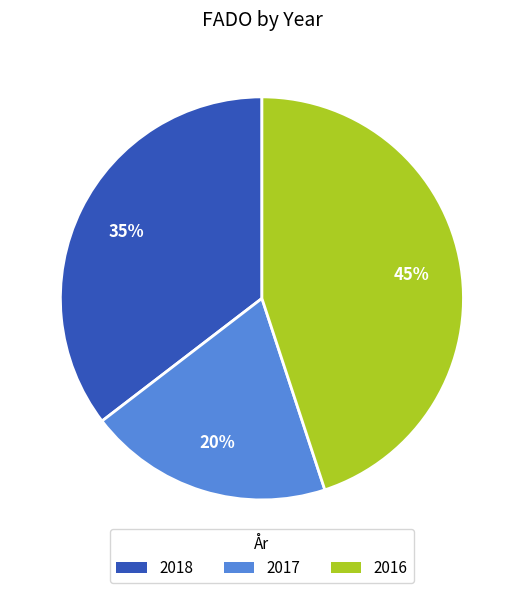

Is 2018 the majority of the pie?

No